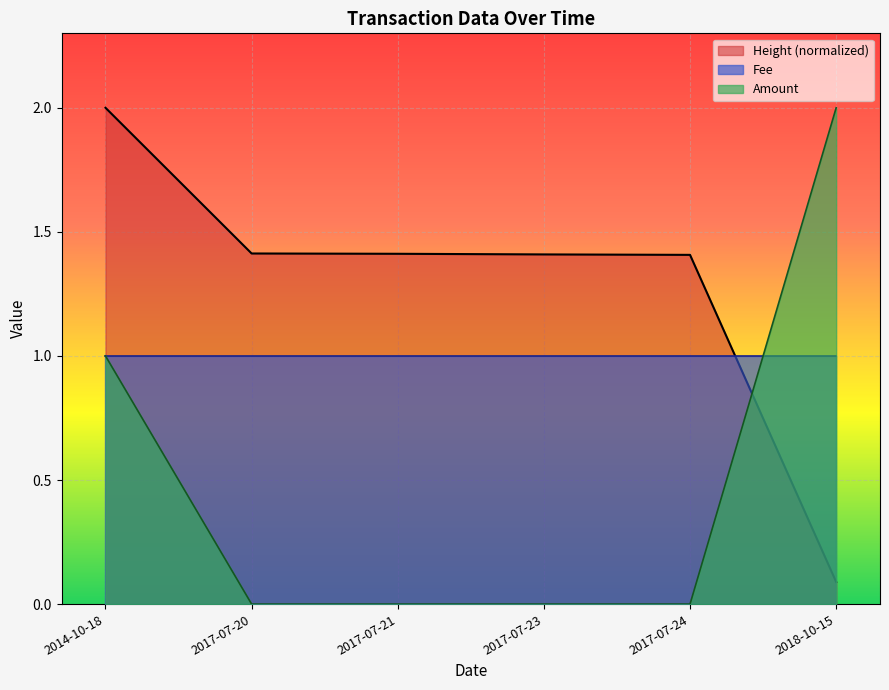

What is the total value across all series at 2017-07-24?

2.4